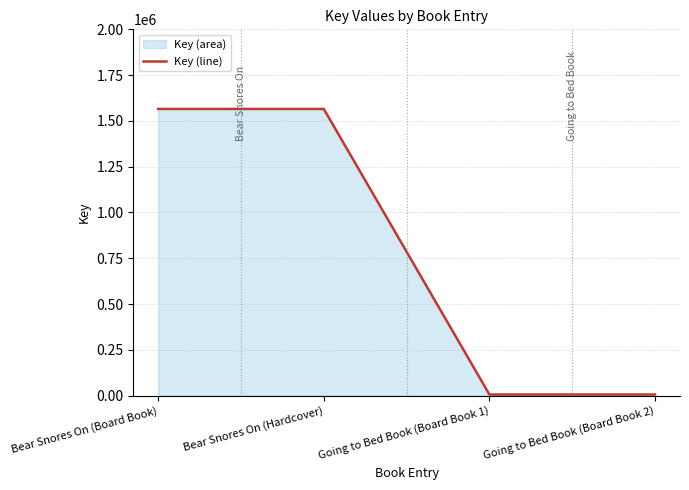

Is it true that the value at Bear Snores On (Hardcover) is 1565284?

True